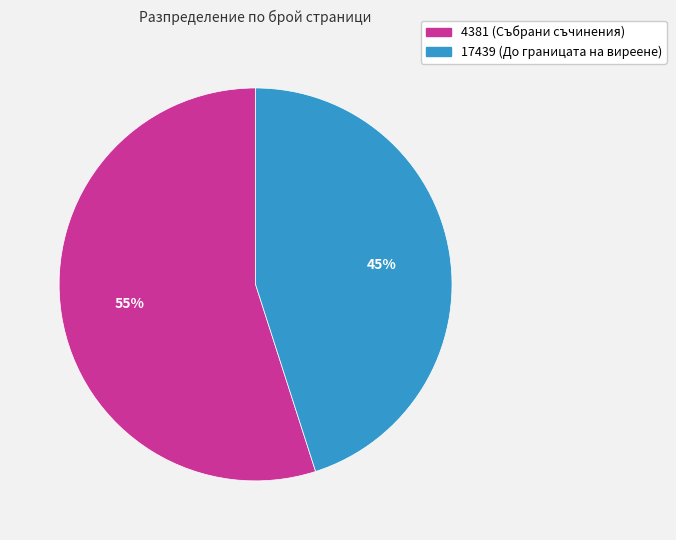

What is the ratio of the value at 4381 (Събрани съчинения) to the value at 17439 (До границата на виреене)?

1.2